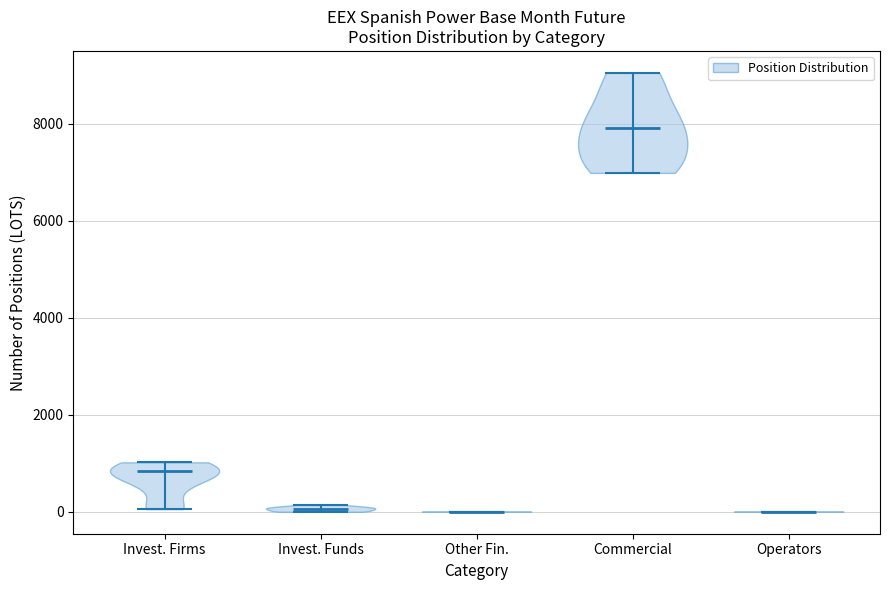

Which violin has the highest median line?

Commercial